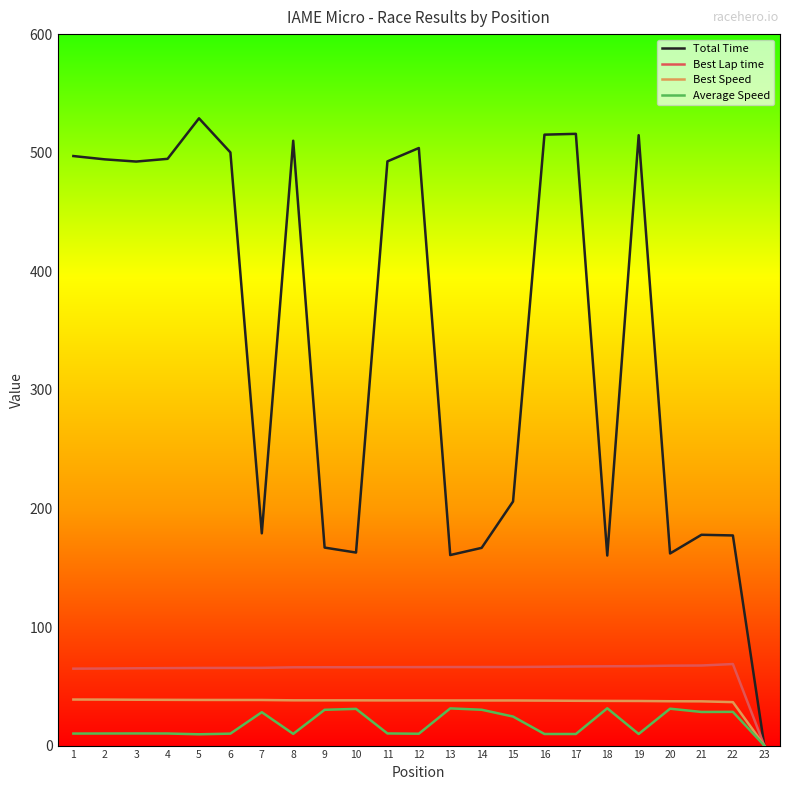

How many distinct data groups are displayed?

4